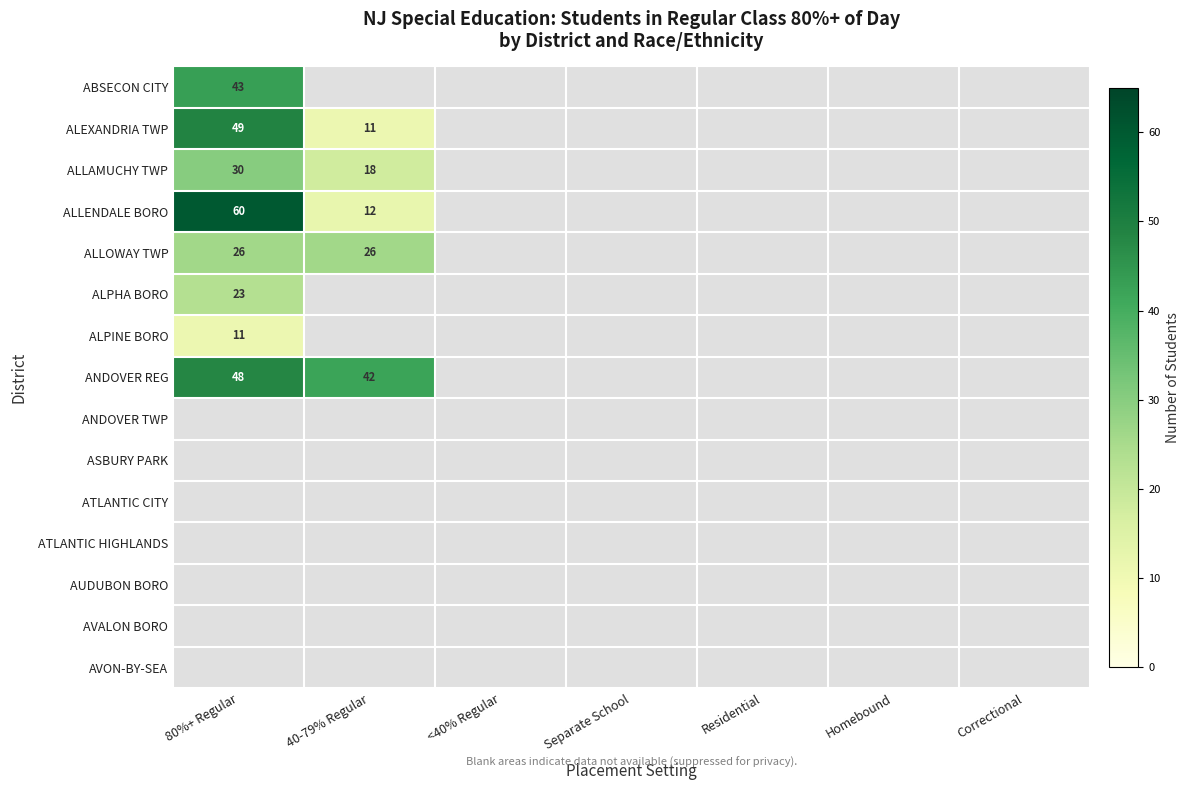

The value of ALLAMUCHY TWP at 40-79% Regular is 18. True or false?

True